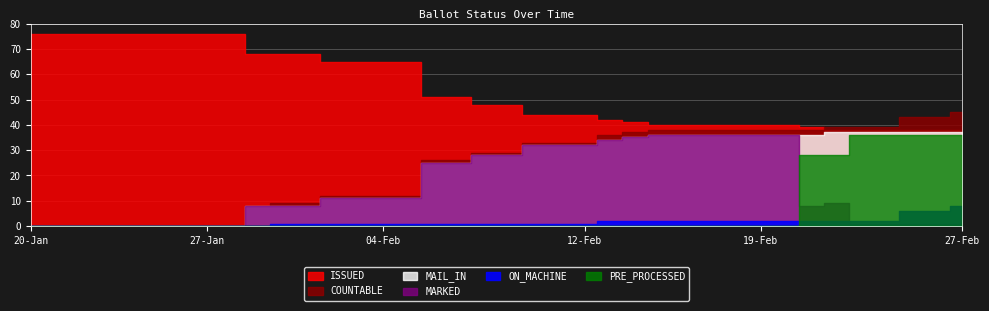

Which series has the largest range (max minus min)?

COUNTABLE